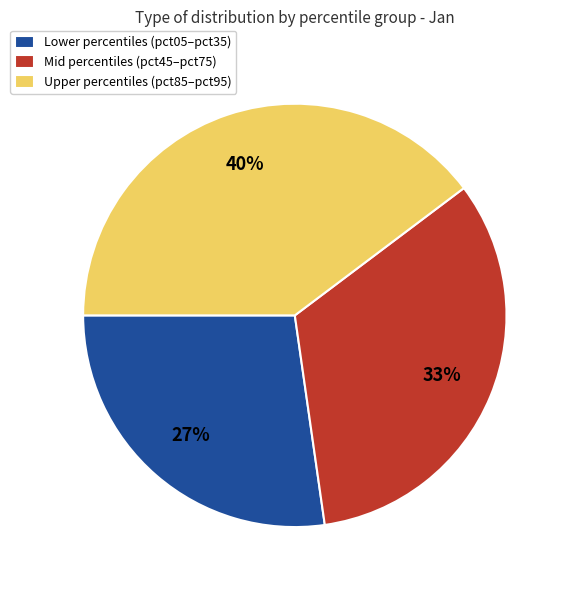

Which has a higher value, Lower percentiles (pct05–pct35) or Mid percentiles (pct45–pct75)?

Mid percentiles (pct45–pct75)